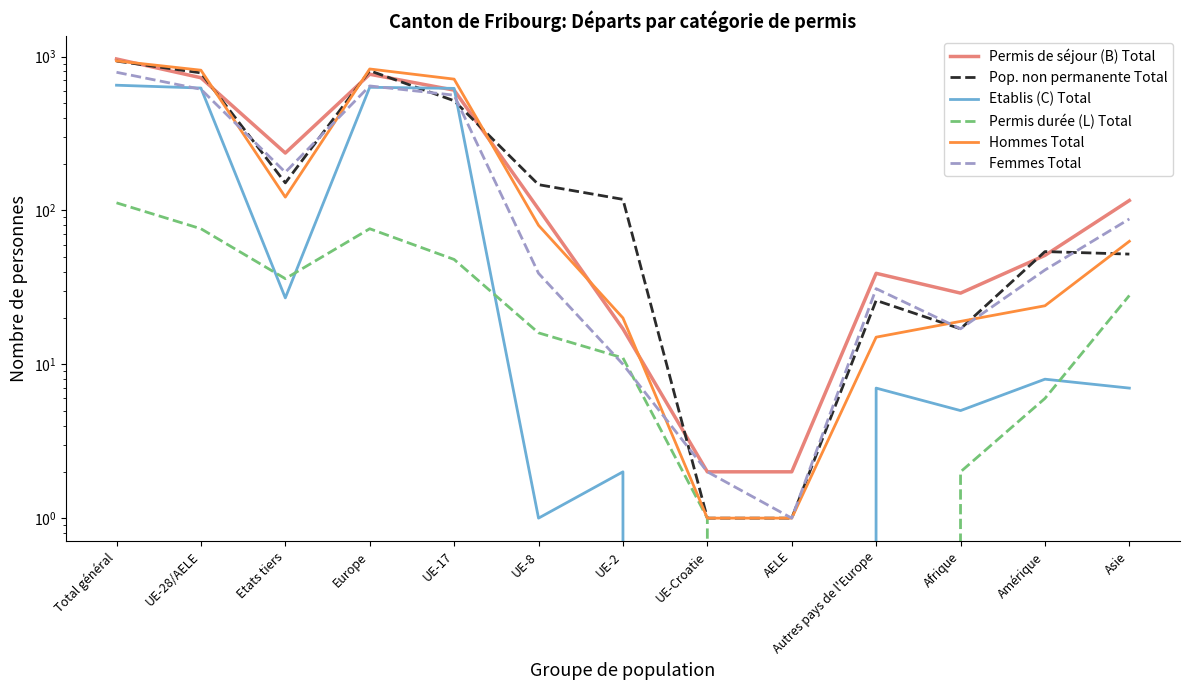

What is the value of the Permis de séjour (B) Total point at the 8th from the left?

2